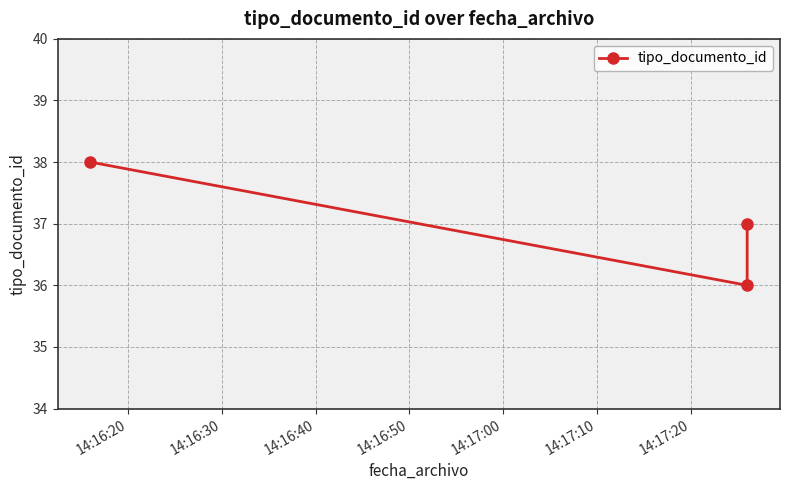

What is the difference between the maximum and minimum values?

2